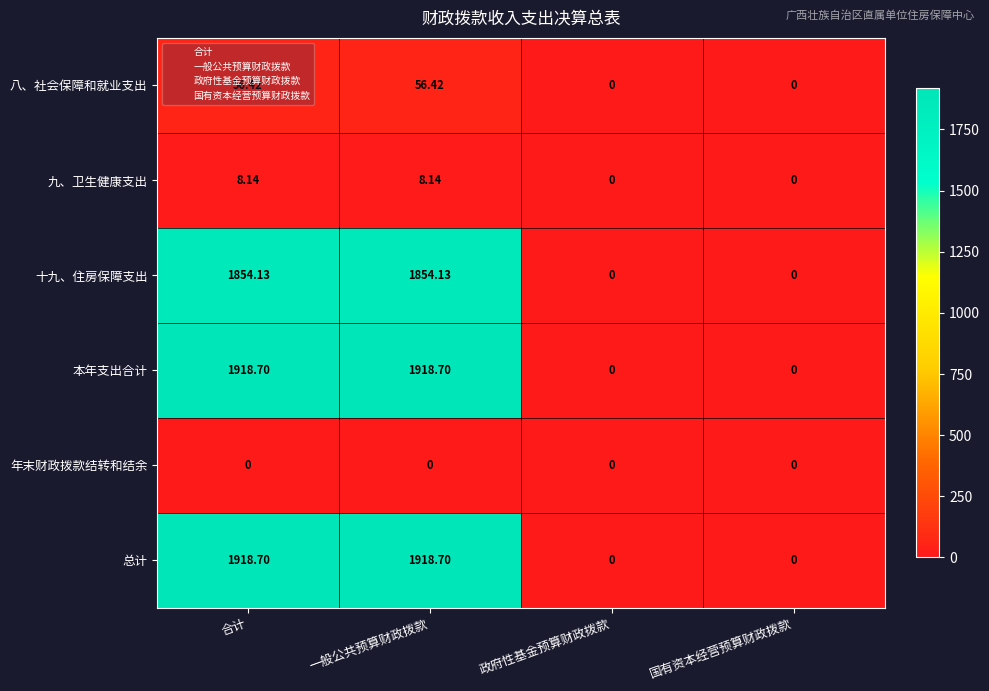

How many data points in 总计 are above 1918?

2